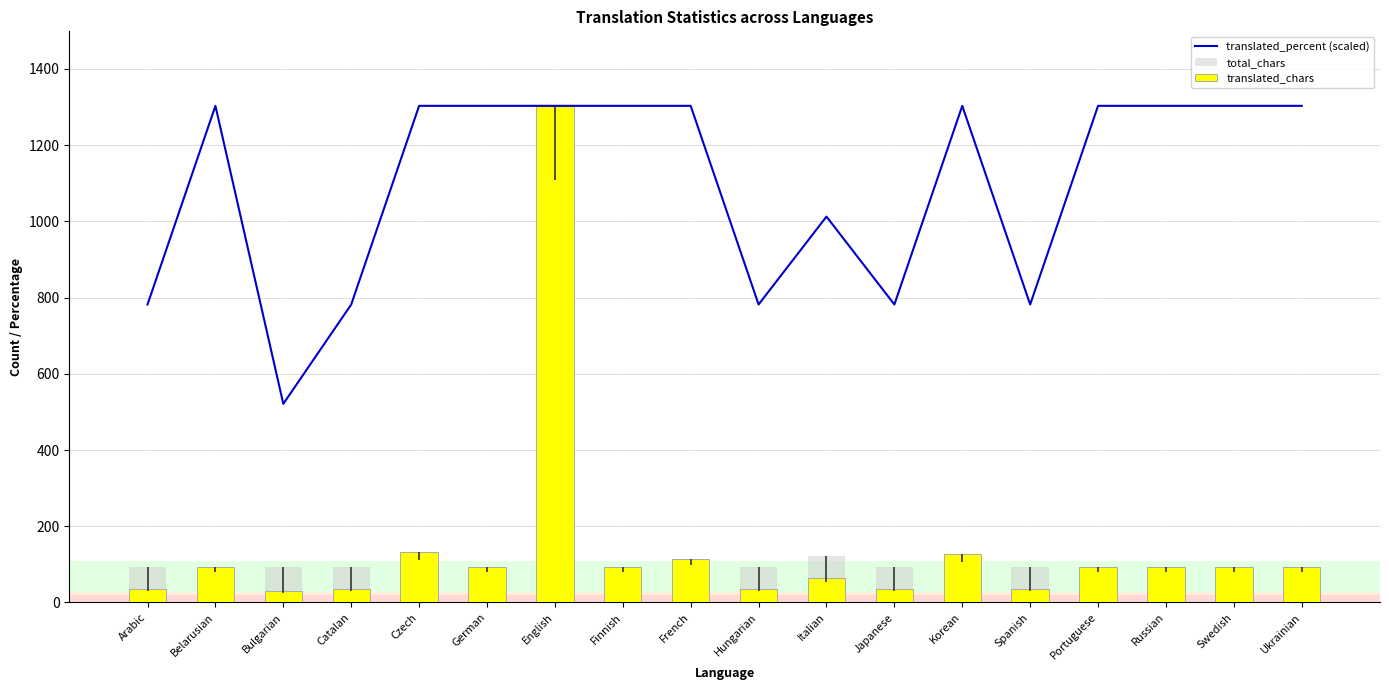

What is the value of the total_chars bar at the 5th from the left?

132.0